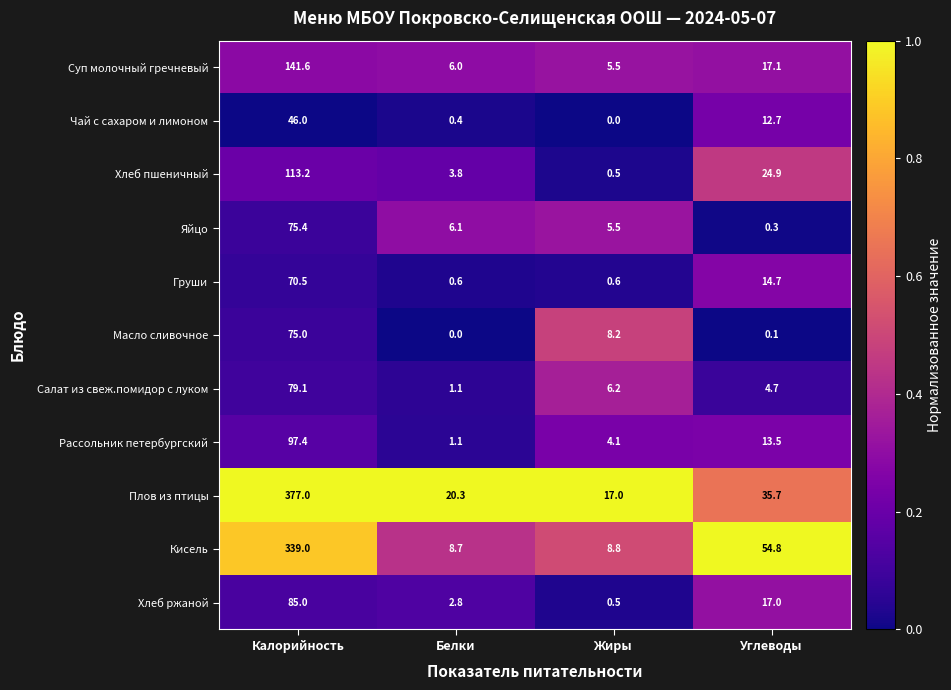

Rank the categories by Хлеб ржаной value from highest to lowest.

Калорийность, Углеводы, Белки, Жиры